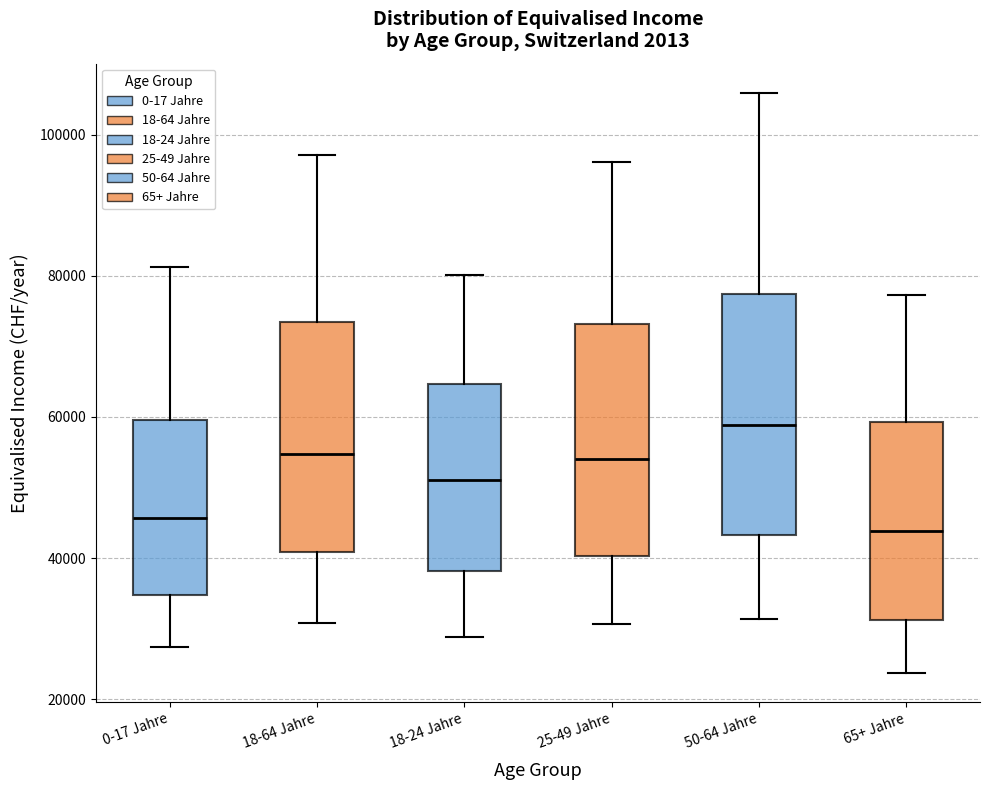

Where is the upper edge of the box for 50-64 Jahre on the y-axis? The values are not printed on the chart, so give them approximately, as read against the axis.

78000